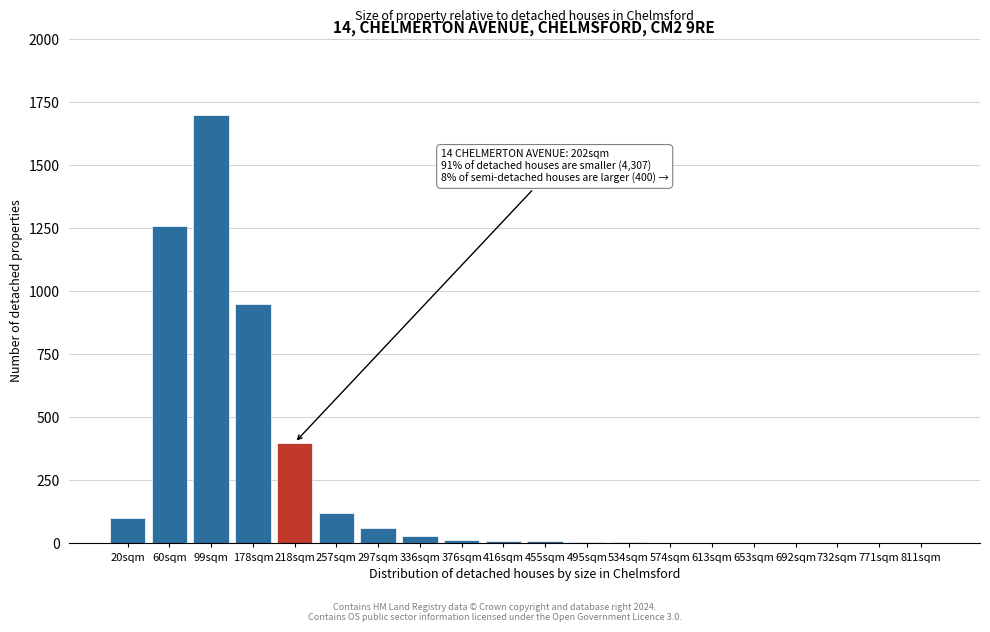

Where is the data nearest to the value 850?

178sqm